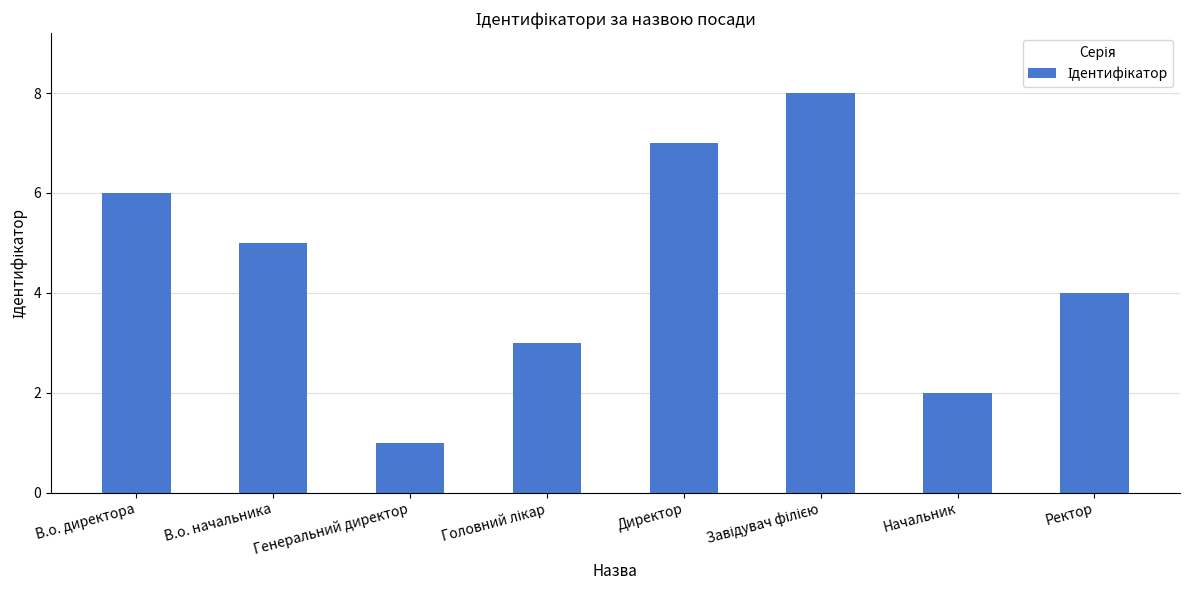

What is the label of the 3rd bar from the left?

Генеральний директор